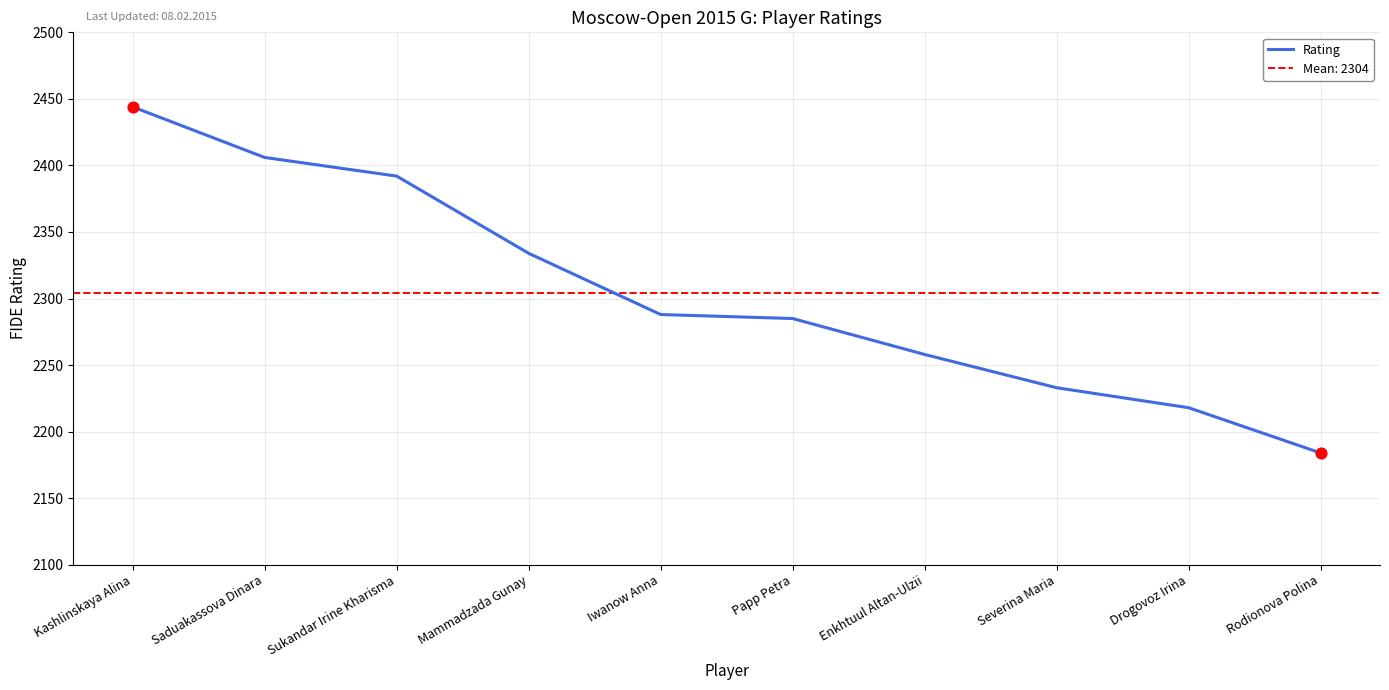

What is the change in value from Kashlinskaya Alina to Severina Maria?

-211